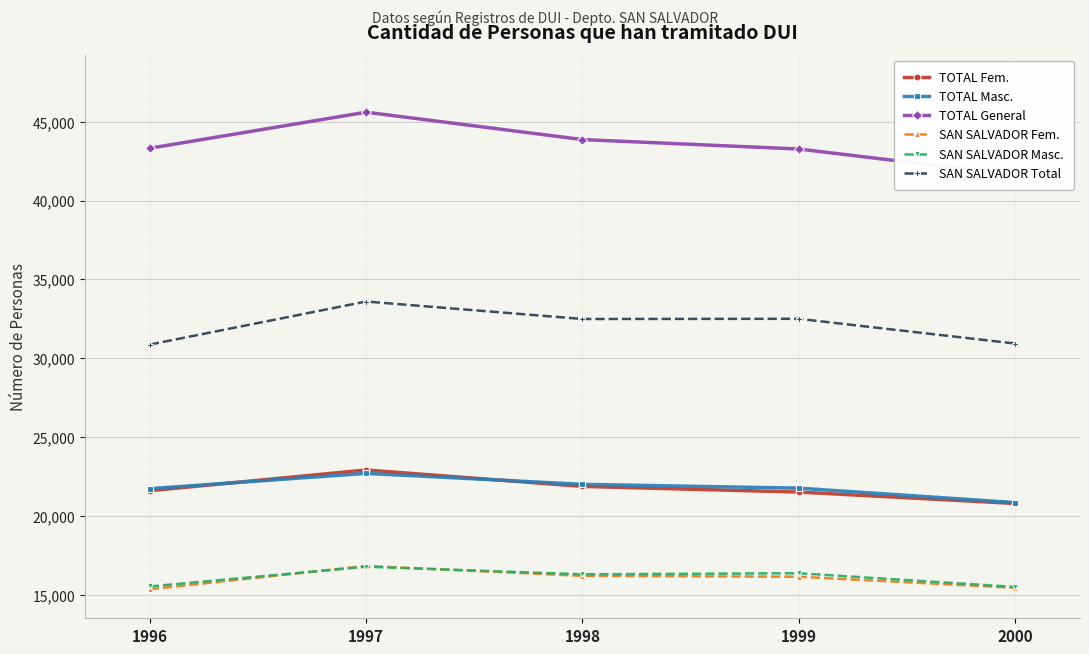

Reading left to right, what are all the values shown in this chart?

TOTAL Fem.: 21594	22909	21868	21509	20785
TOTAL Masc.: 21723	22694	21998	21758	20840
TOTAL General: 43317	45603	43866	43267	41625
SAN SALVADOR Fem.: 15344	16821	16194	16137	15438
SAN SALVADOR Masc.: 15521	16773	16292	16360	15491
SAN SALVADOR Total: 30865	33594	32486	32497	30929